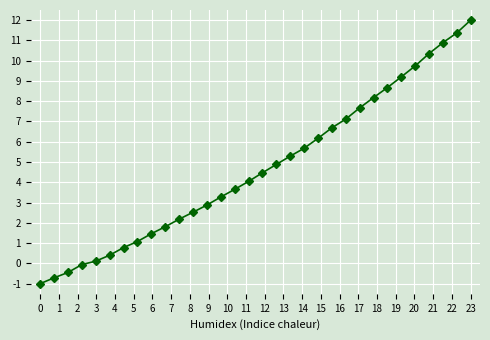

What is the difference between the maximum and second lowest values?

12.7